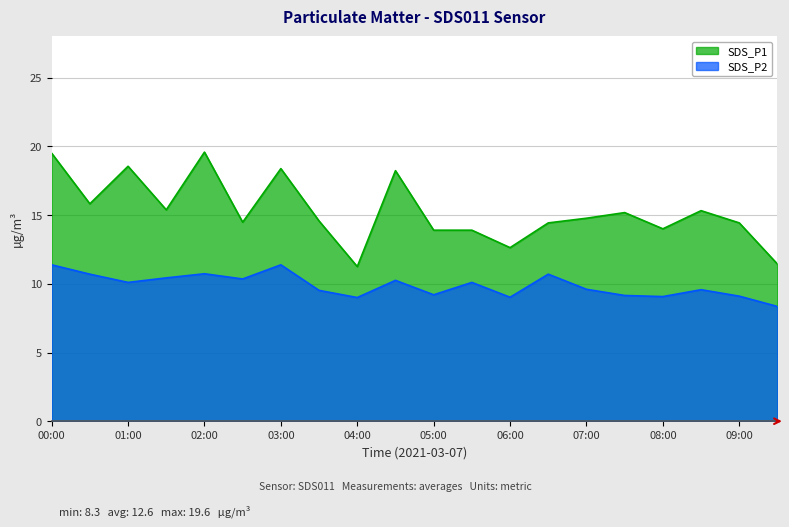

Reading left to right, what are all the values shown in this chart?

SDS_P1: 00:00=19.5	00:30=15.8	01:00=18.6	01:30=15.4	02:00=19.6	02:30=14.5	03:00=18.4	03:30=14.6	04:00=11.2	04:30=18.2	05:00=13.9	05:30=13.9	06:00=12.6	06:30=14.4	07:00=14.8	07:30=15.2	08:00=14.0	08:30=15.3	09:00=14.4	09:30=11.4
SDS_P2: 00:00=11.4	00:30=10.7	01:00=10.1	01:30=10.4	02:00=10.7	02:30=10.3	03:00=11.4	03:30=9.5	04:00=9.0	04:30=10.2	05:00=9.2	05:30=10.1	06:00=9.0	06:30=10.7	07:00=9.6	07:30=9.2	08:00=9.1	08:30=9.6	09:00=9.1	09:30=8.3